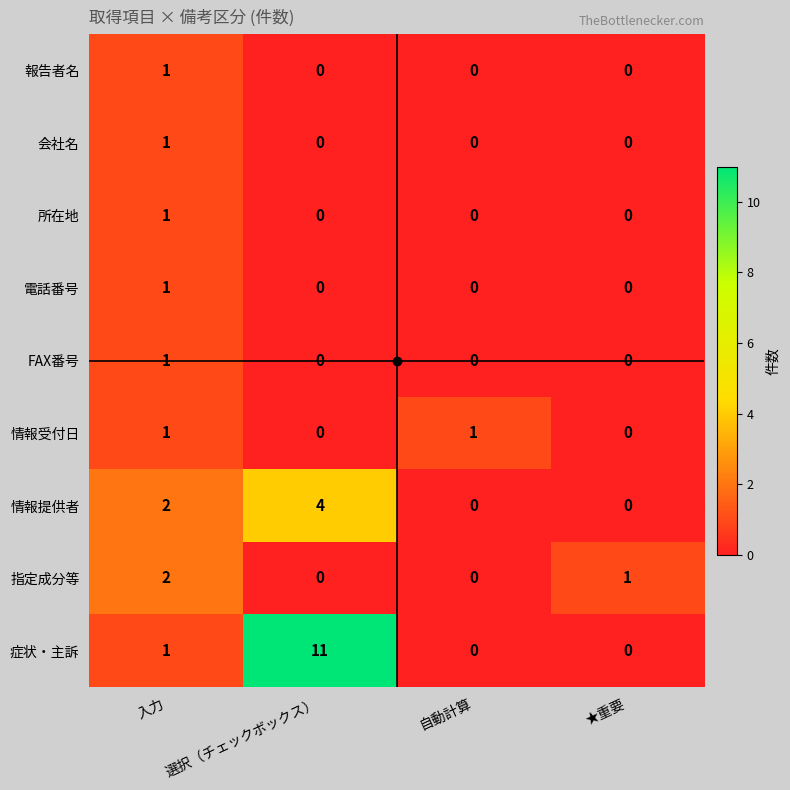

What is the sum of all 症状・主訴 values?

12